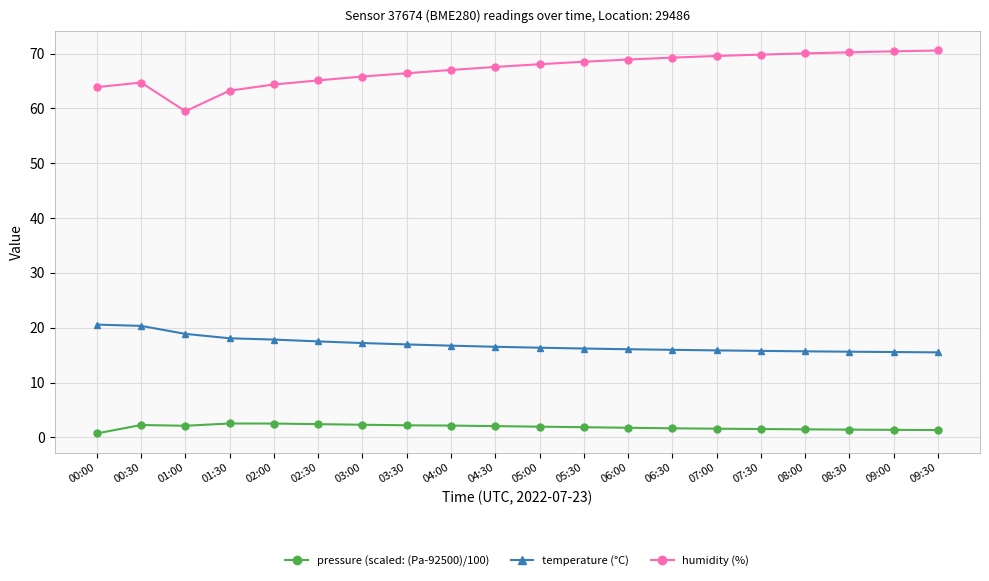

The pressure (scaled: (Pa-92500)/100) series shows 2.5 at 02:00. True or false?

True